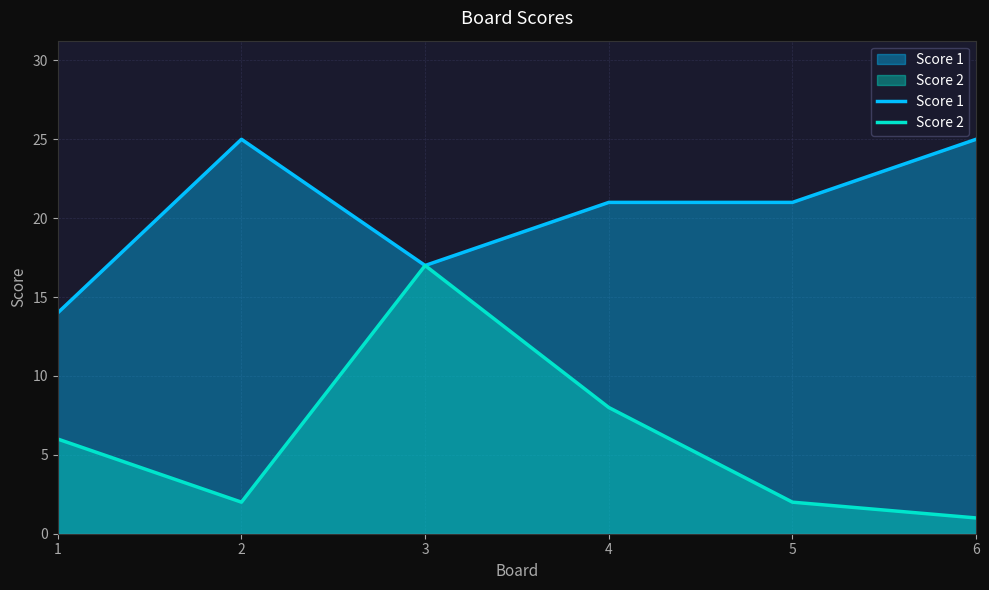

In Score 2, how many points are higher than both neighbors (excluding endpoints)?

1